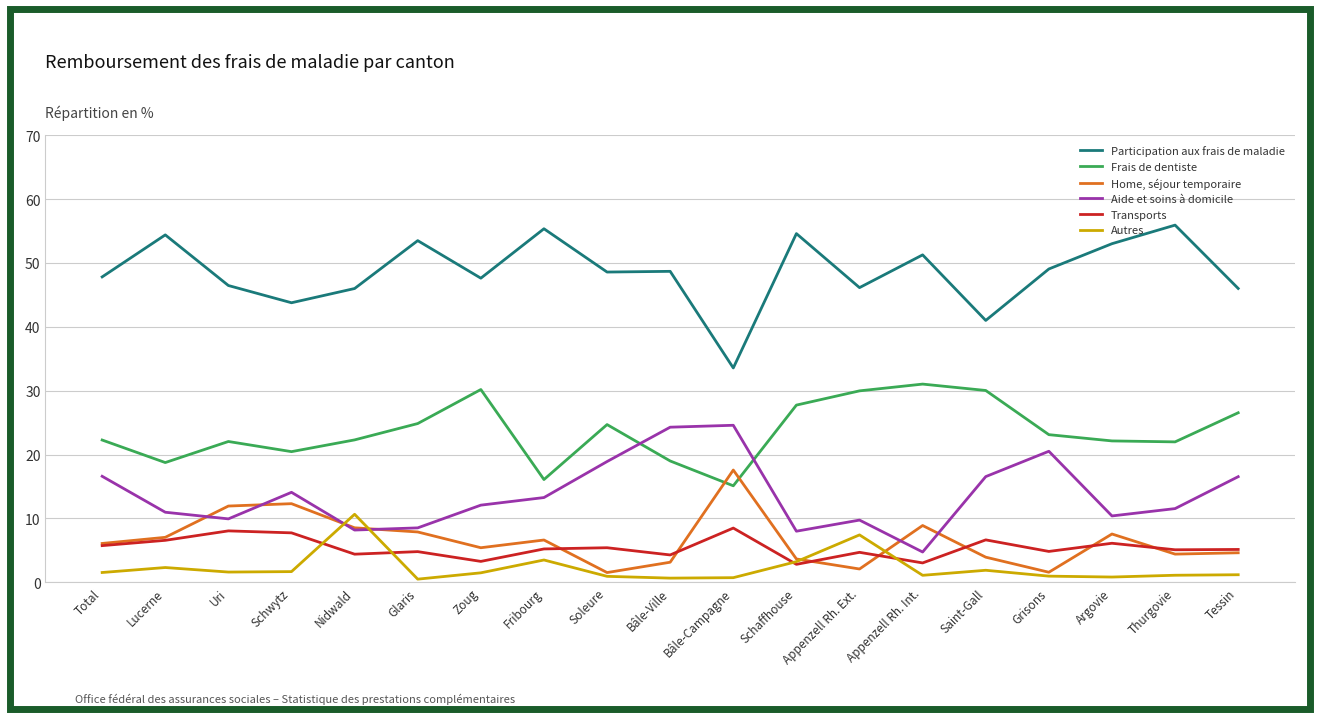

What is the difference between the maximum and minimum values in the Frais de dentiste series?

15.9